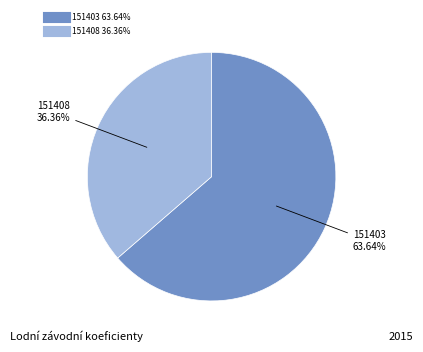

What is the smallest slice in the pie chart?

151408